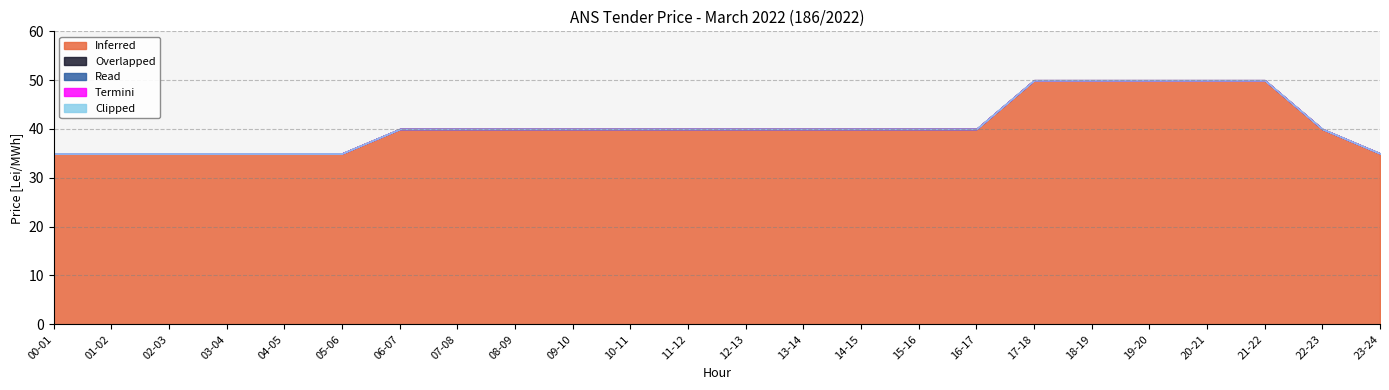

Which series changed the most between 00-01 and 06-07?

Inferred